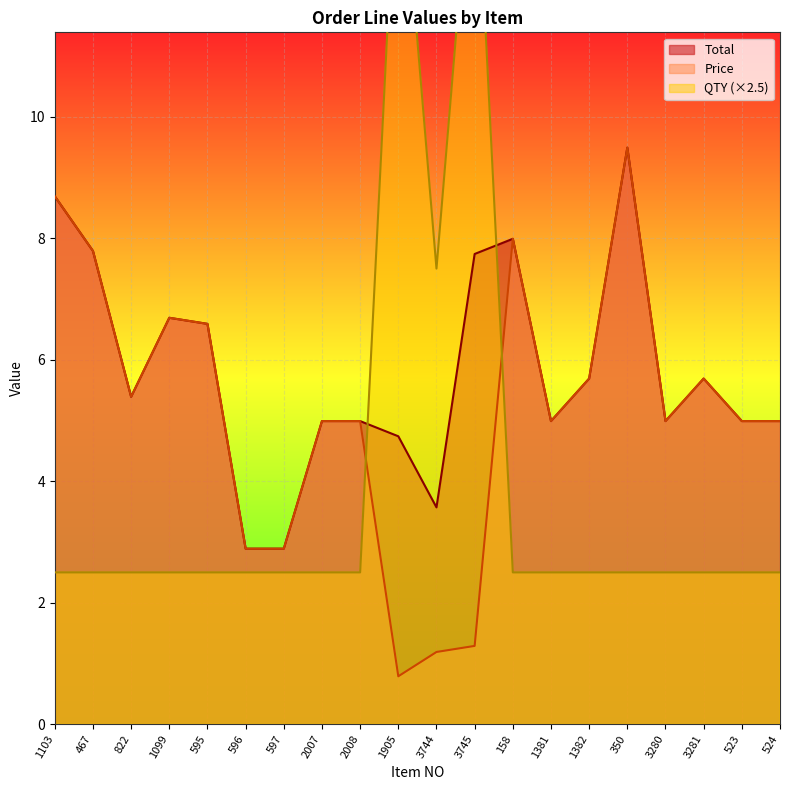

At which label is Price closest to 5?

2007